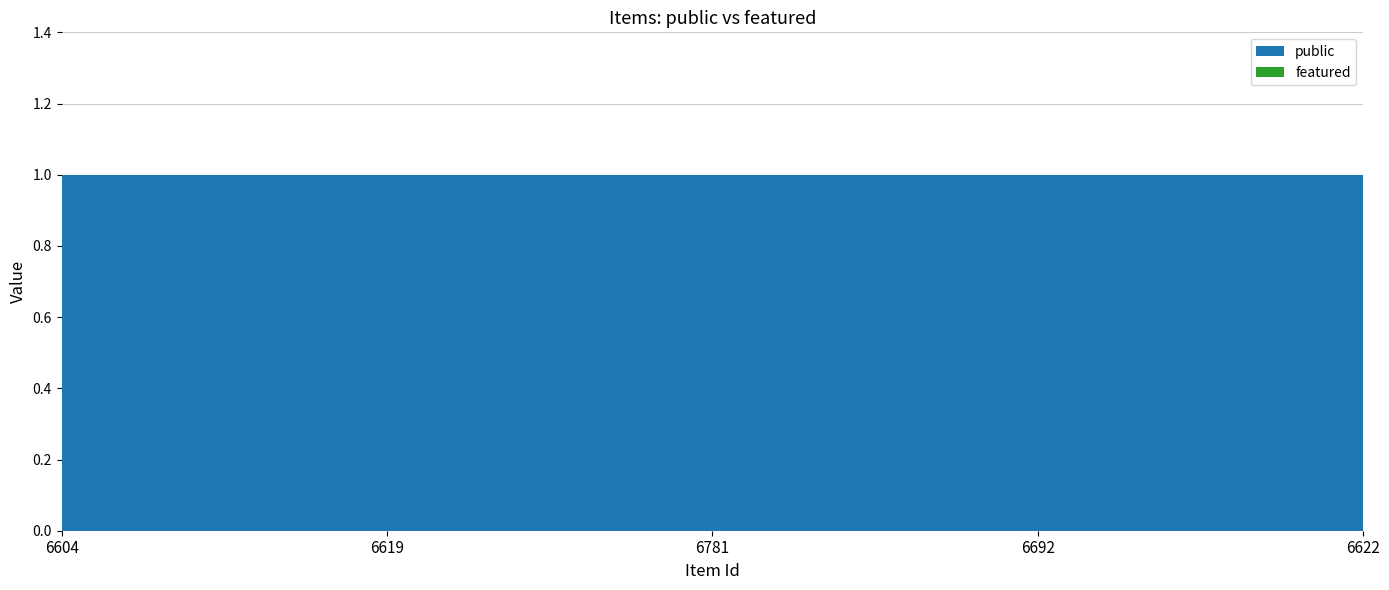

Reading right to left, transcribe all the data shown in this chart.

public: 1	1	1	1	1
featured: 0	0	0	0	0